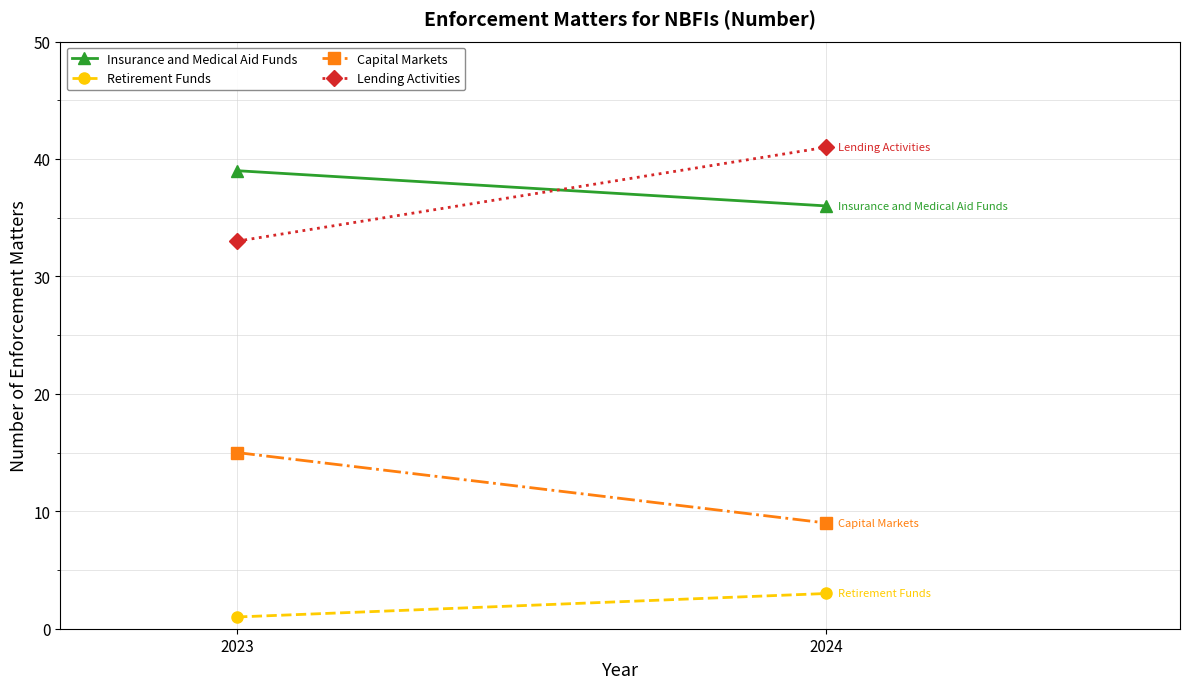

How many lines are shown in the chart?

4